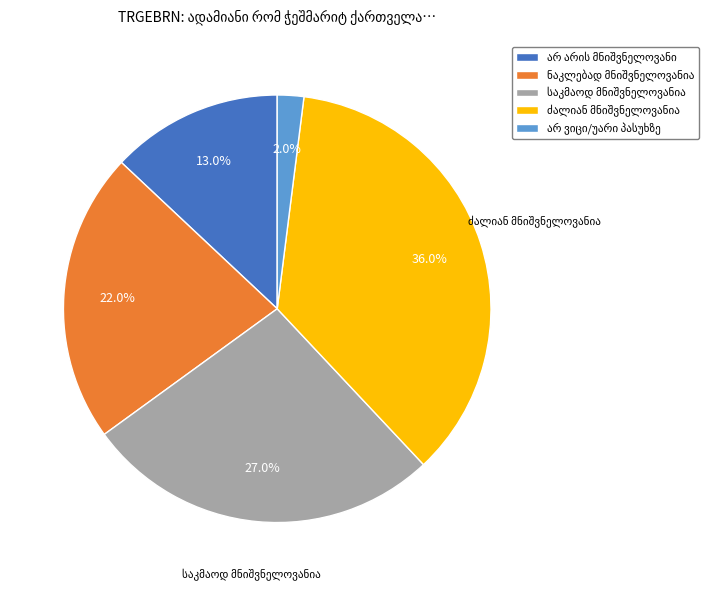

Does any single category account for the majority?

No